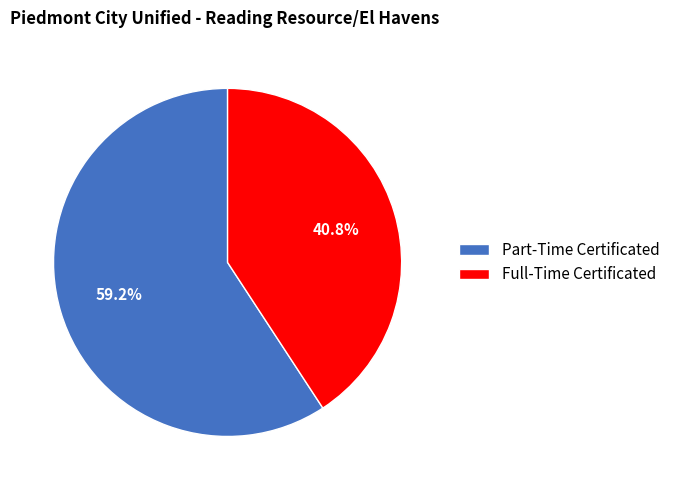

The Part-Time Certificated slice represents 59% of the pie. True or false?

True